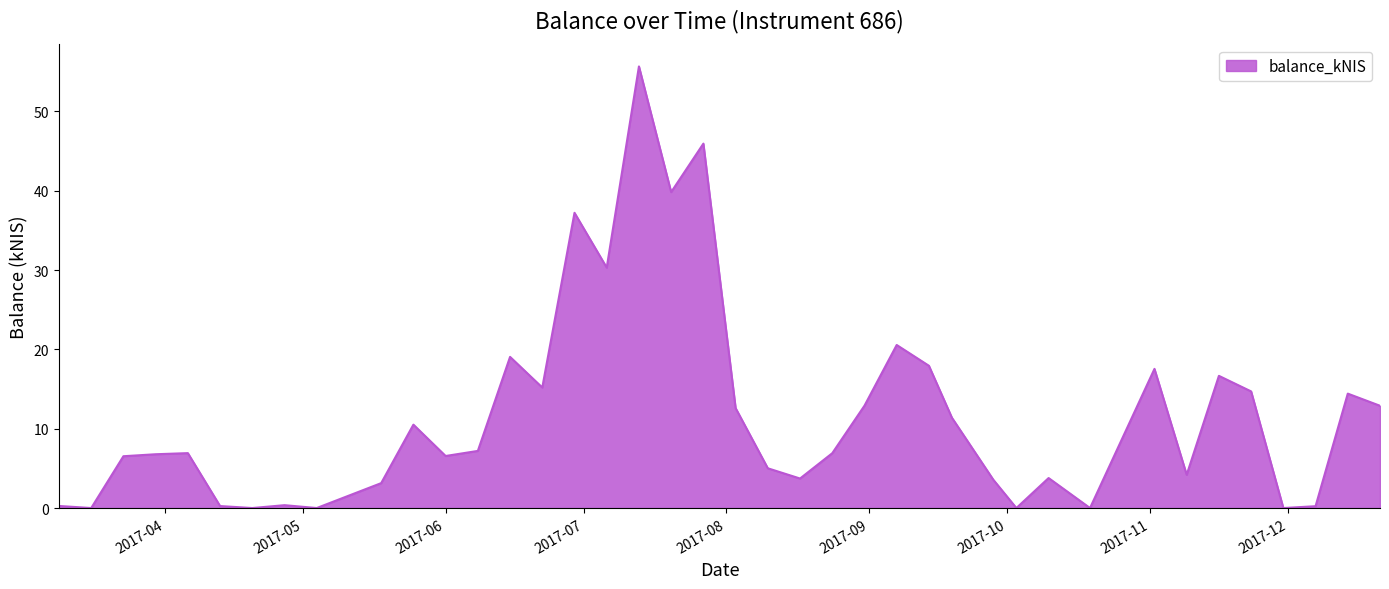

How many lines are shown in the chart?

1